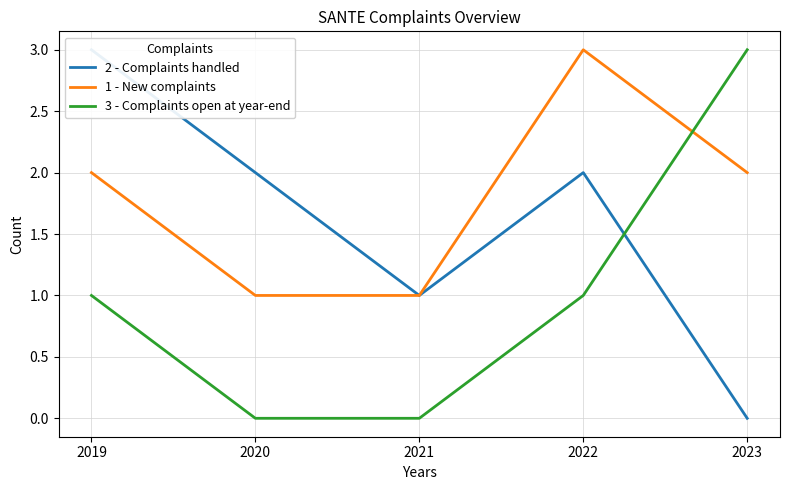

How many values in the 1 - New complaints series exceed 2?

1